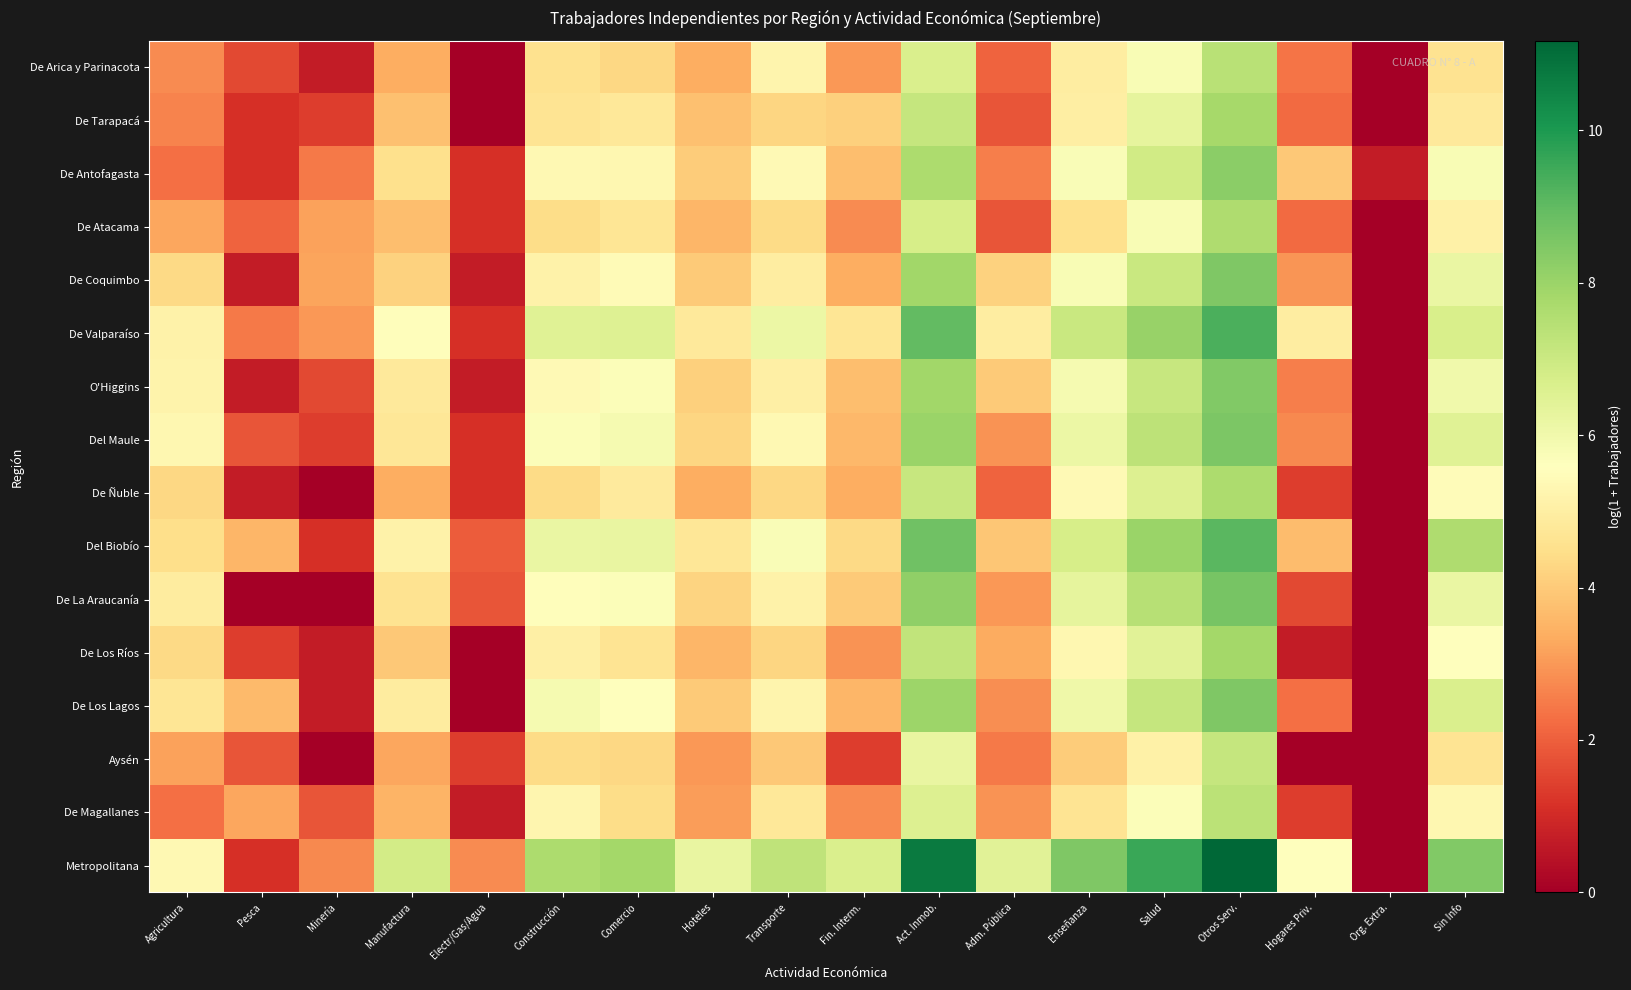

What is the spread (max minus min) of values at Hoteles?

3.2